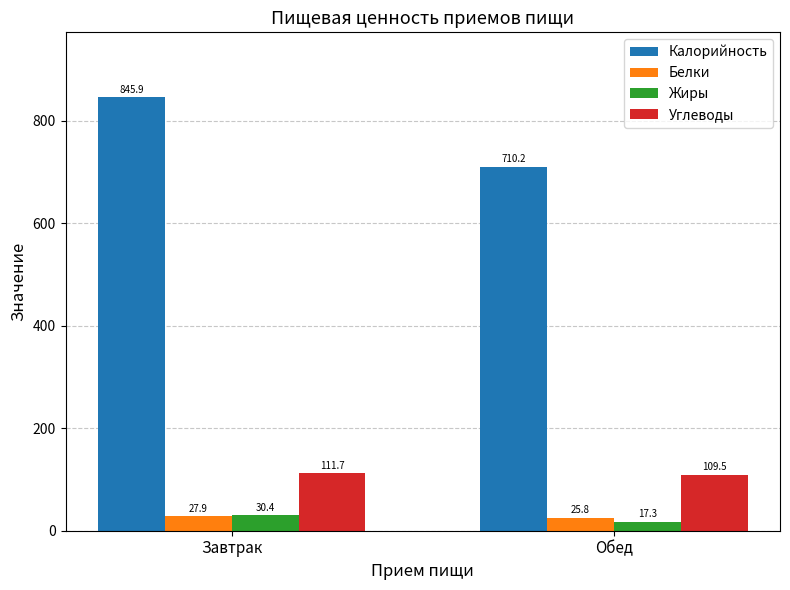

At which label is Калорийность closest to 778?

Обед